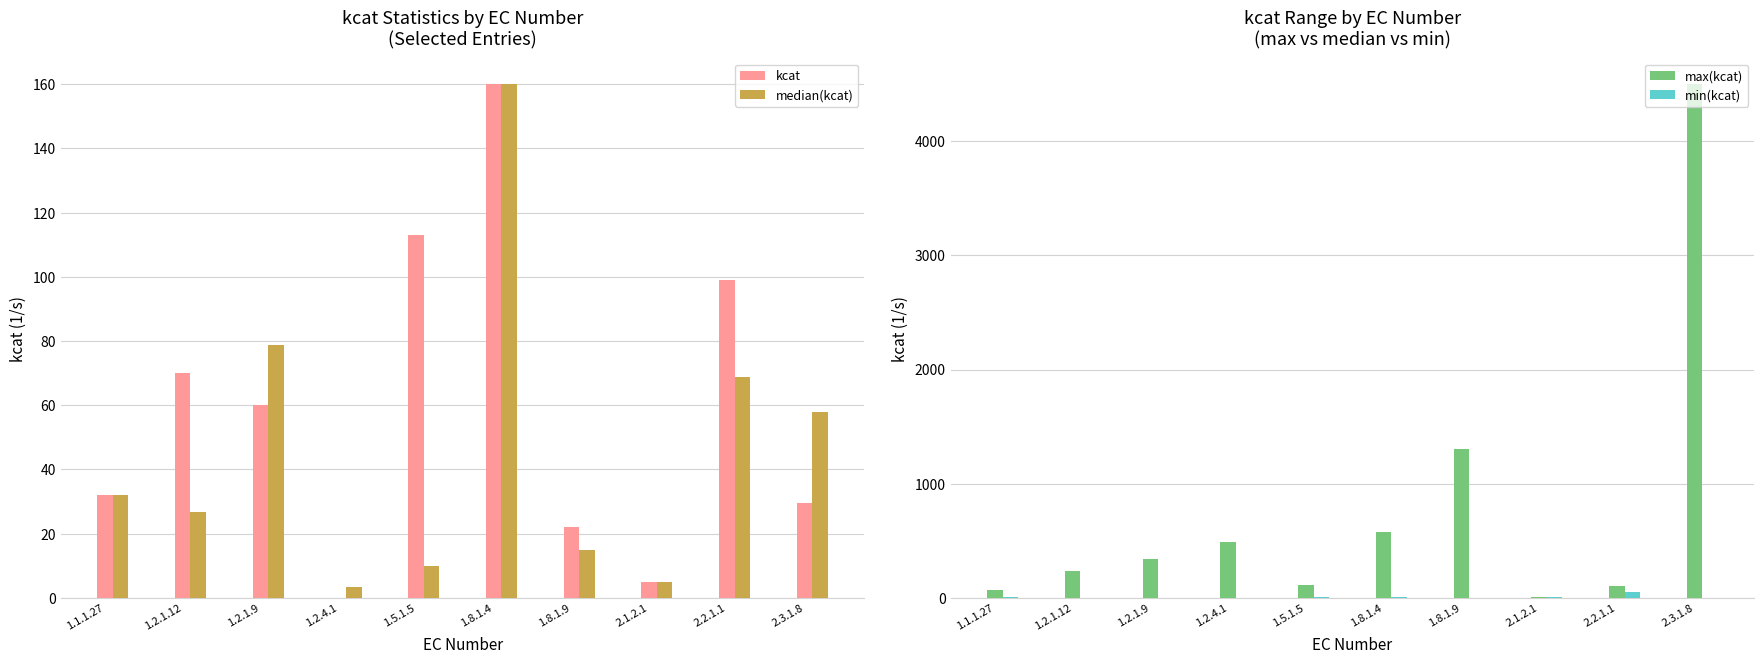

Reading right to left, extract all data points from this chart.

kcat: 29.6	99.0	5.0	22.0	160.0	113.0	0.1	60.0	70.0	32.0
median(kcat): 57.9	68.9	5.0	14.8	160.0	10.0	3.3	78.6	26.7	32.0
max(kcat): 4500.0	99.0	5.0	1300.0	574.0	113.0	486.0	341.0	234.0	65.0
min(kcat): 0.0	48.0	5.0	0.0	6.8	3.2	0.1	0.1	0.0	3.3